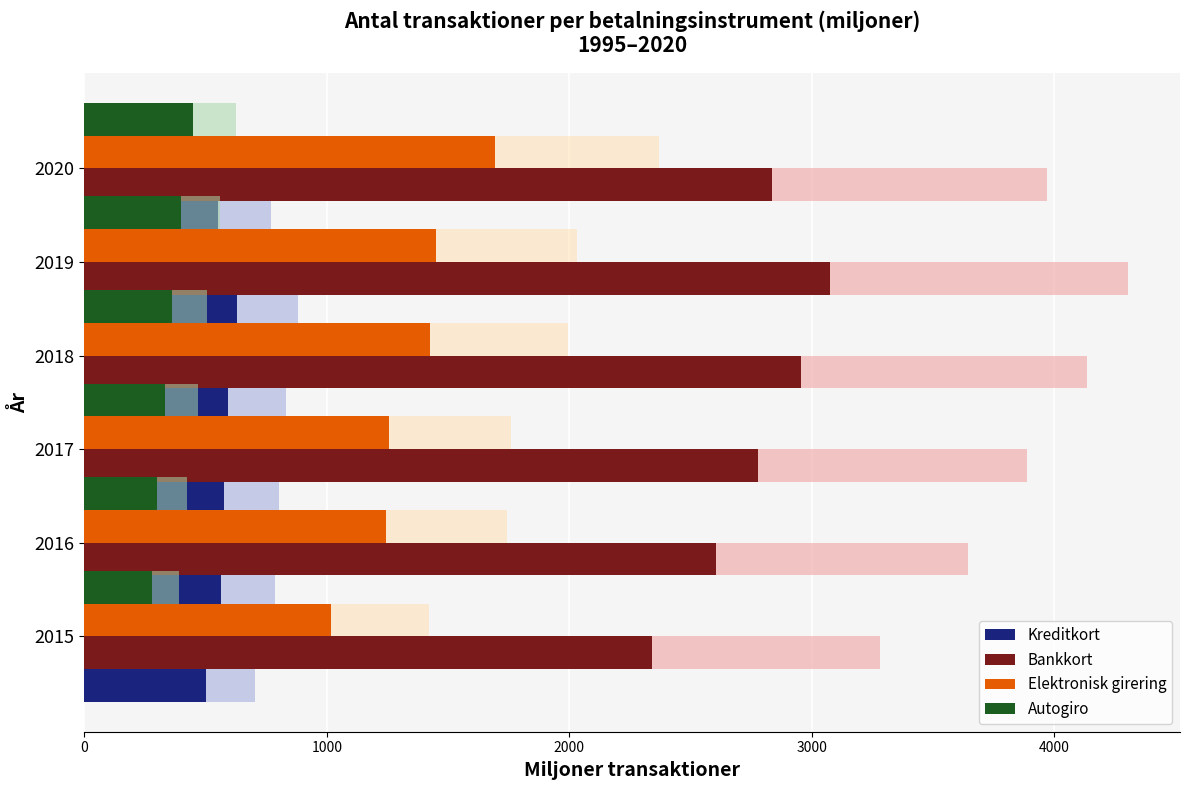

Where is Elektronisk girering nearest to the value 998?

2015